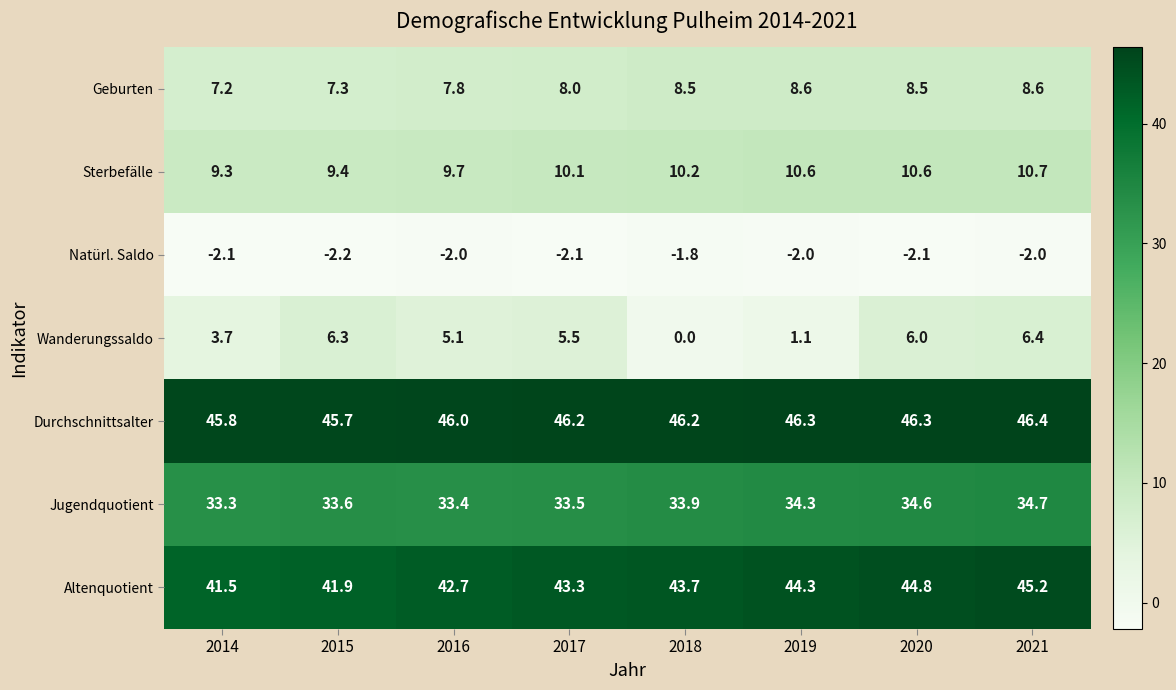

Rank the categories by Jugendquotient value from lowest to highest.

2014, 2016, 2017, 2015, 2018, 2019, 2020, 2021